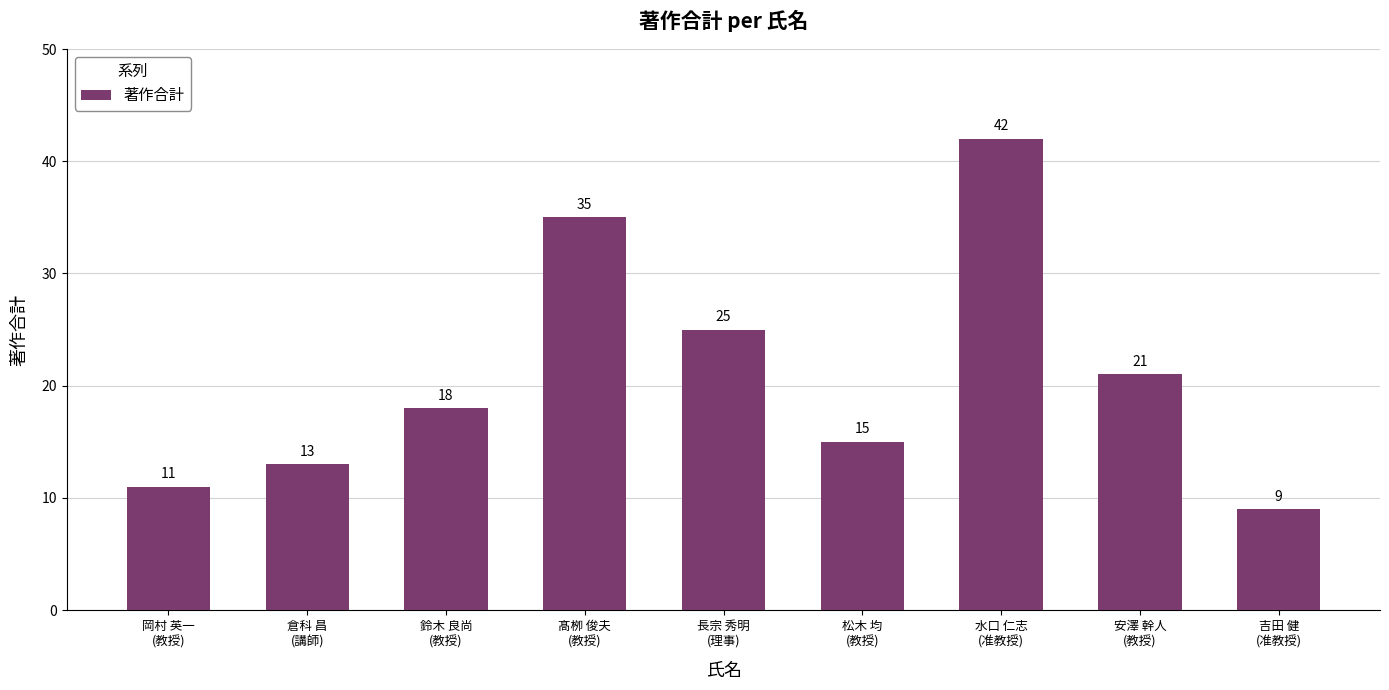

What is the smallest value displayed?

9